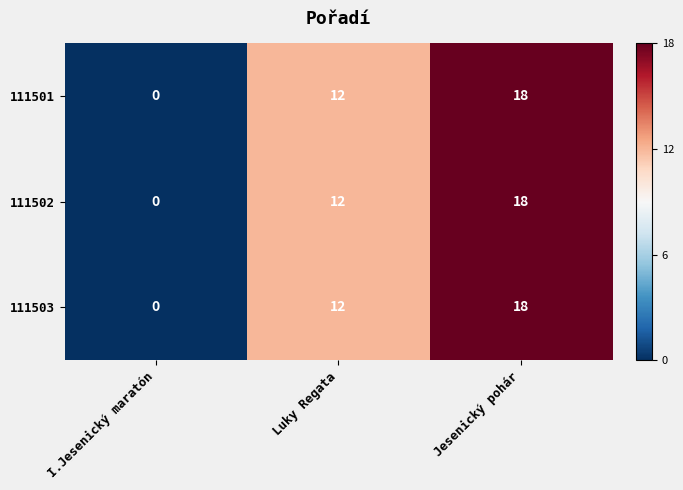

What is the sum of all 111501 values?

30